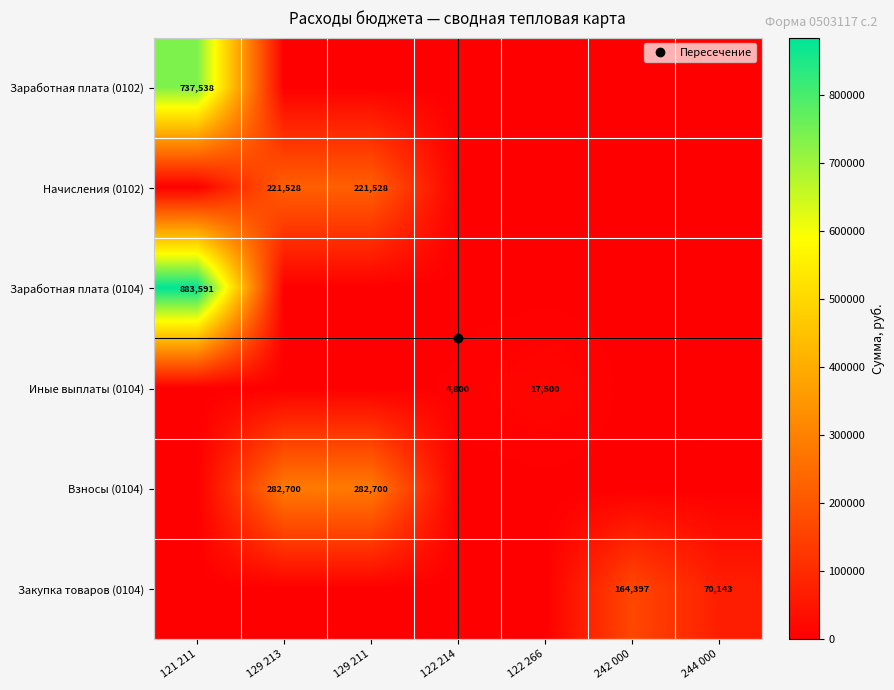

How many series are shown in this chart?

6